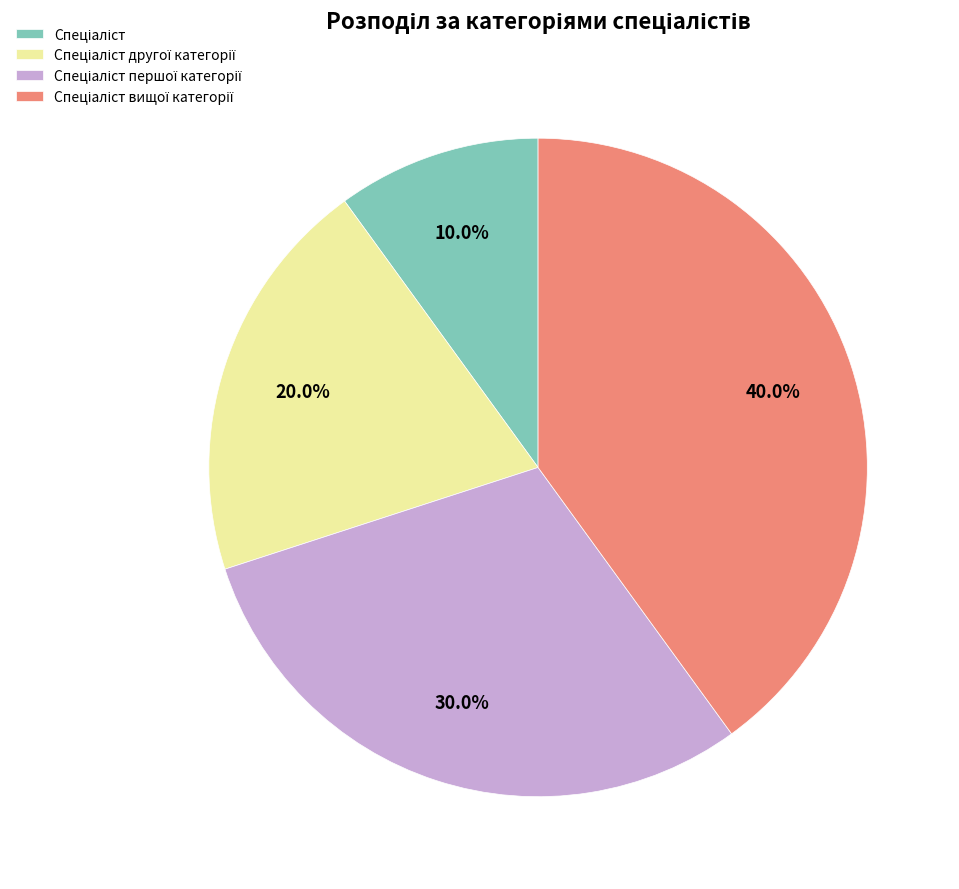

Is there any slice that represents more than half of the pie?

No